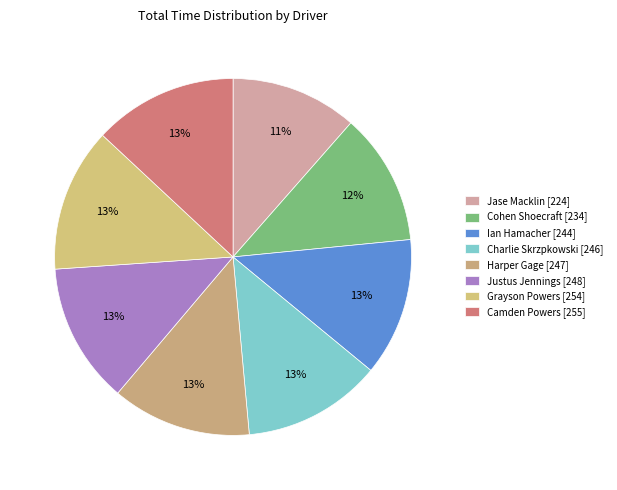

To the nearest percent, what percentage of the pie is Justus Jennings?

13%